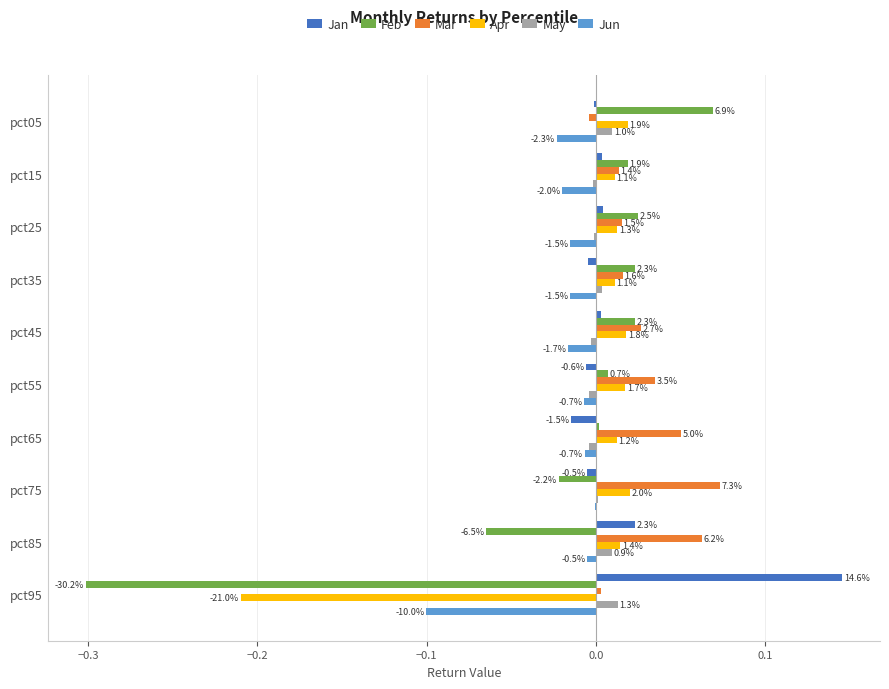

What are all the series names shown in the legend?

Jan, Feb, Mar, Apr, May, Jun